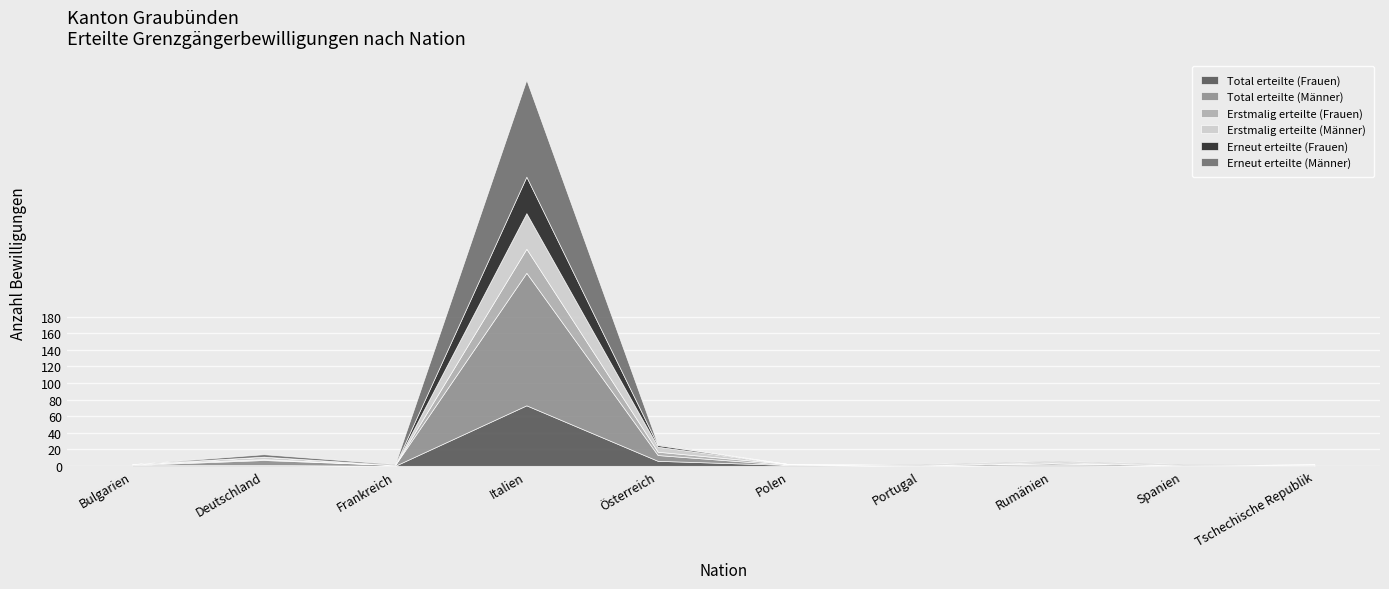

How many data points in Total erteilte (Männer) are less than 1?

2